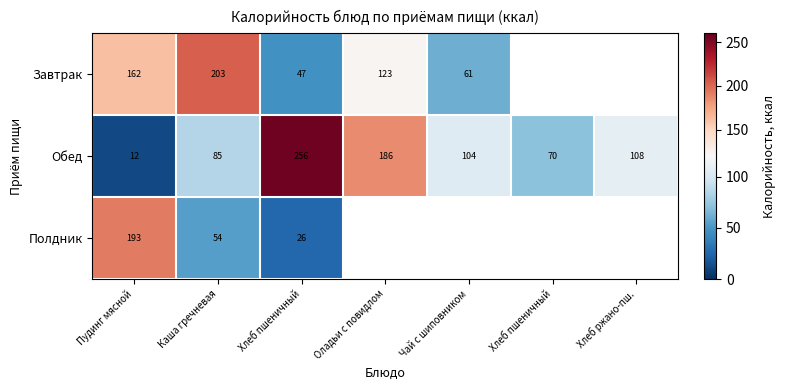

Count the number of categories in the chart.

7